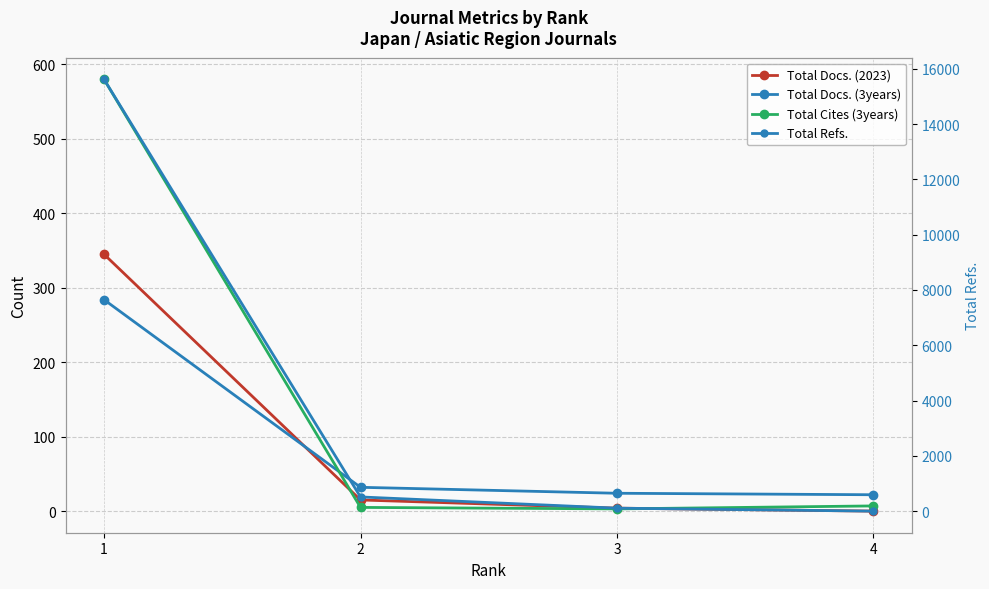

What is the maximum value shown in the chart?

15619